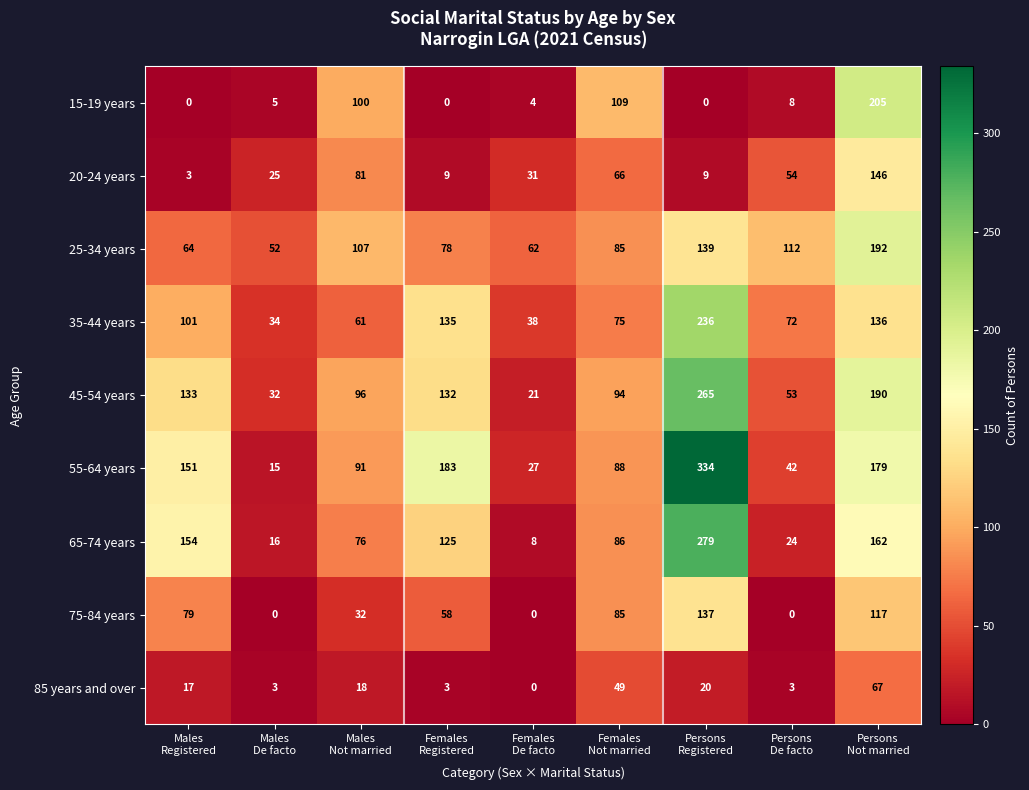

At which category is the sum across all series the highest?

Persons
Registered